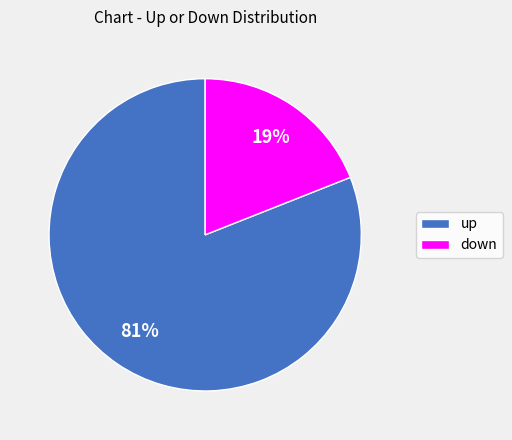

Does down account for over 50% of the chart?

No